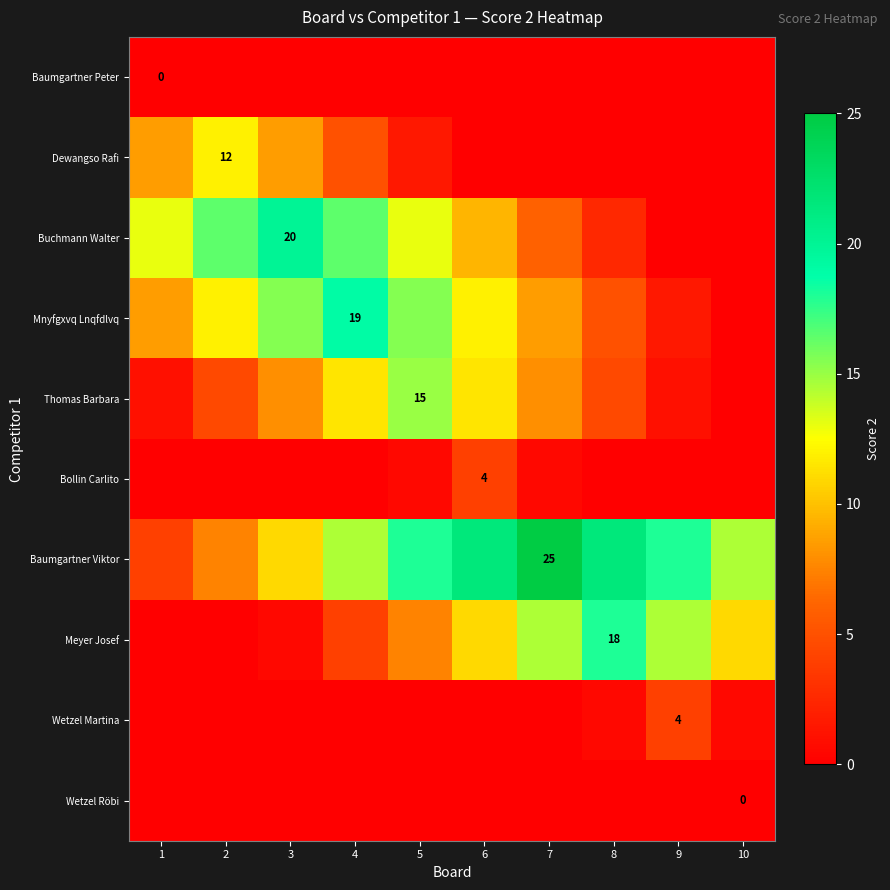

The Thomas Barbara series shows 15.0 at 5. True or false?

True